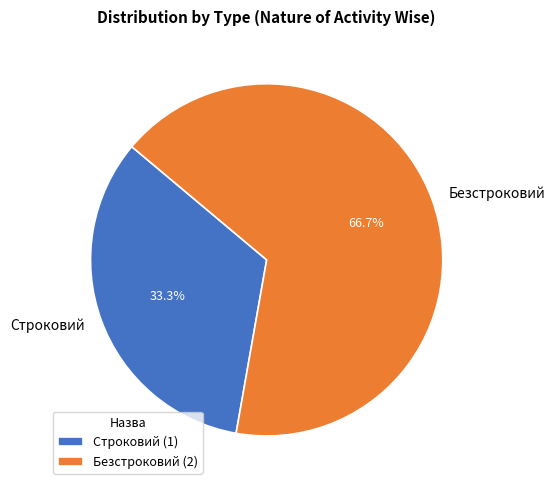

Is Строковий the majority of the pie?

No